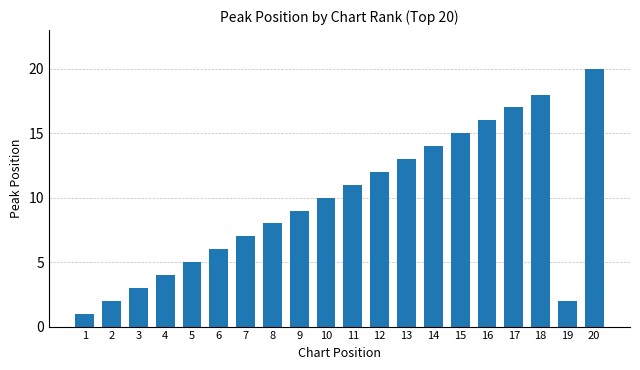

Which category has the highest value across all series?

20